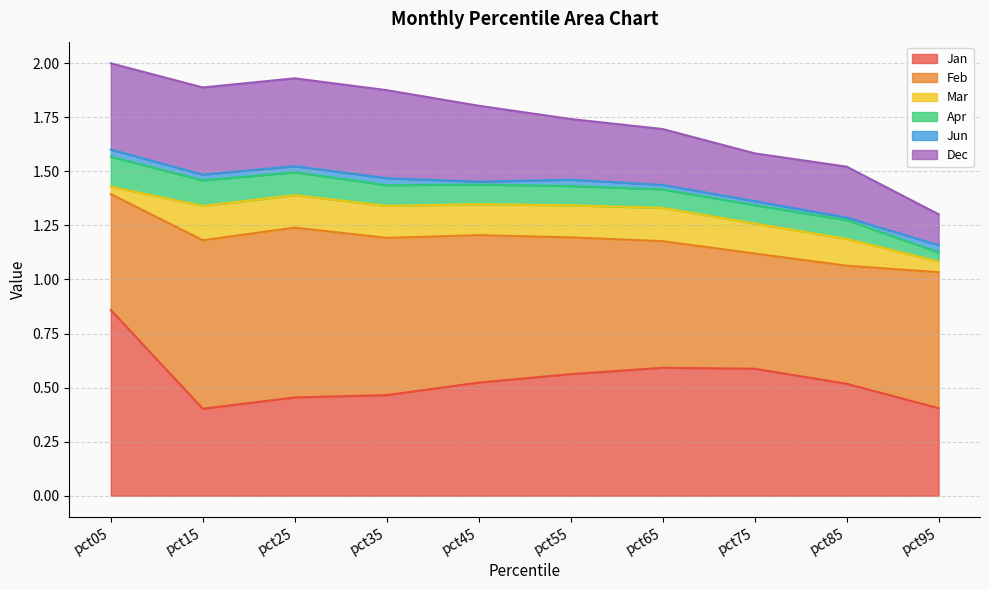

At which label is Jan closest to 0?

pct15